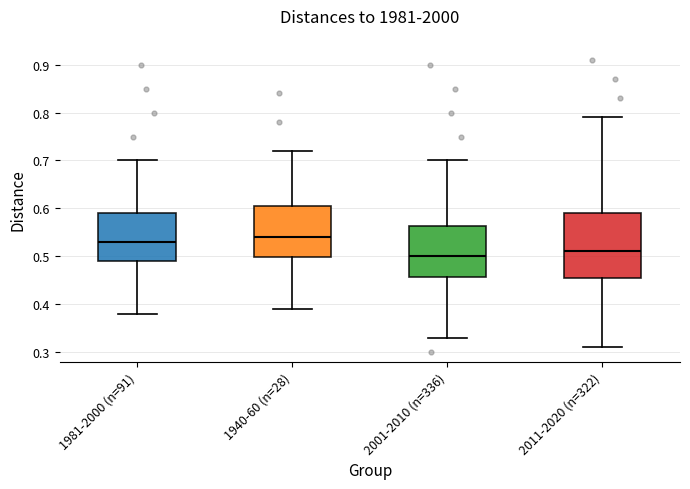

Comparing the boxes themselves (not the whiskers), which one is the tallest?

2011-2020 (n=322)